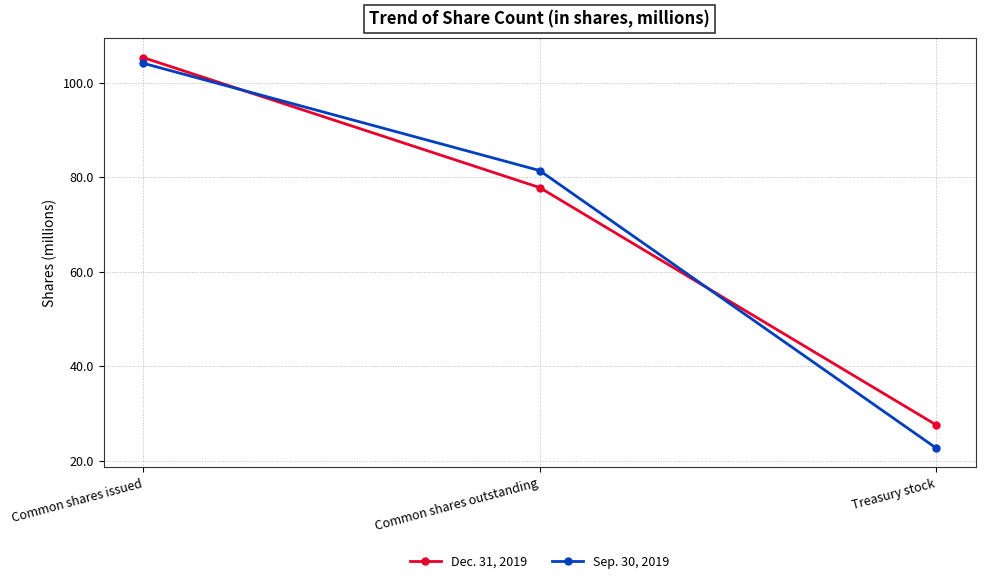

List the series in order of their overall mean, highest first.

Dec. 31, 2019, Sep. 30, 2019